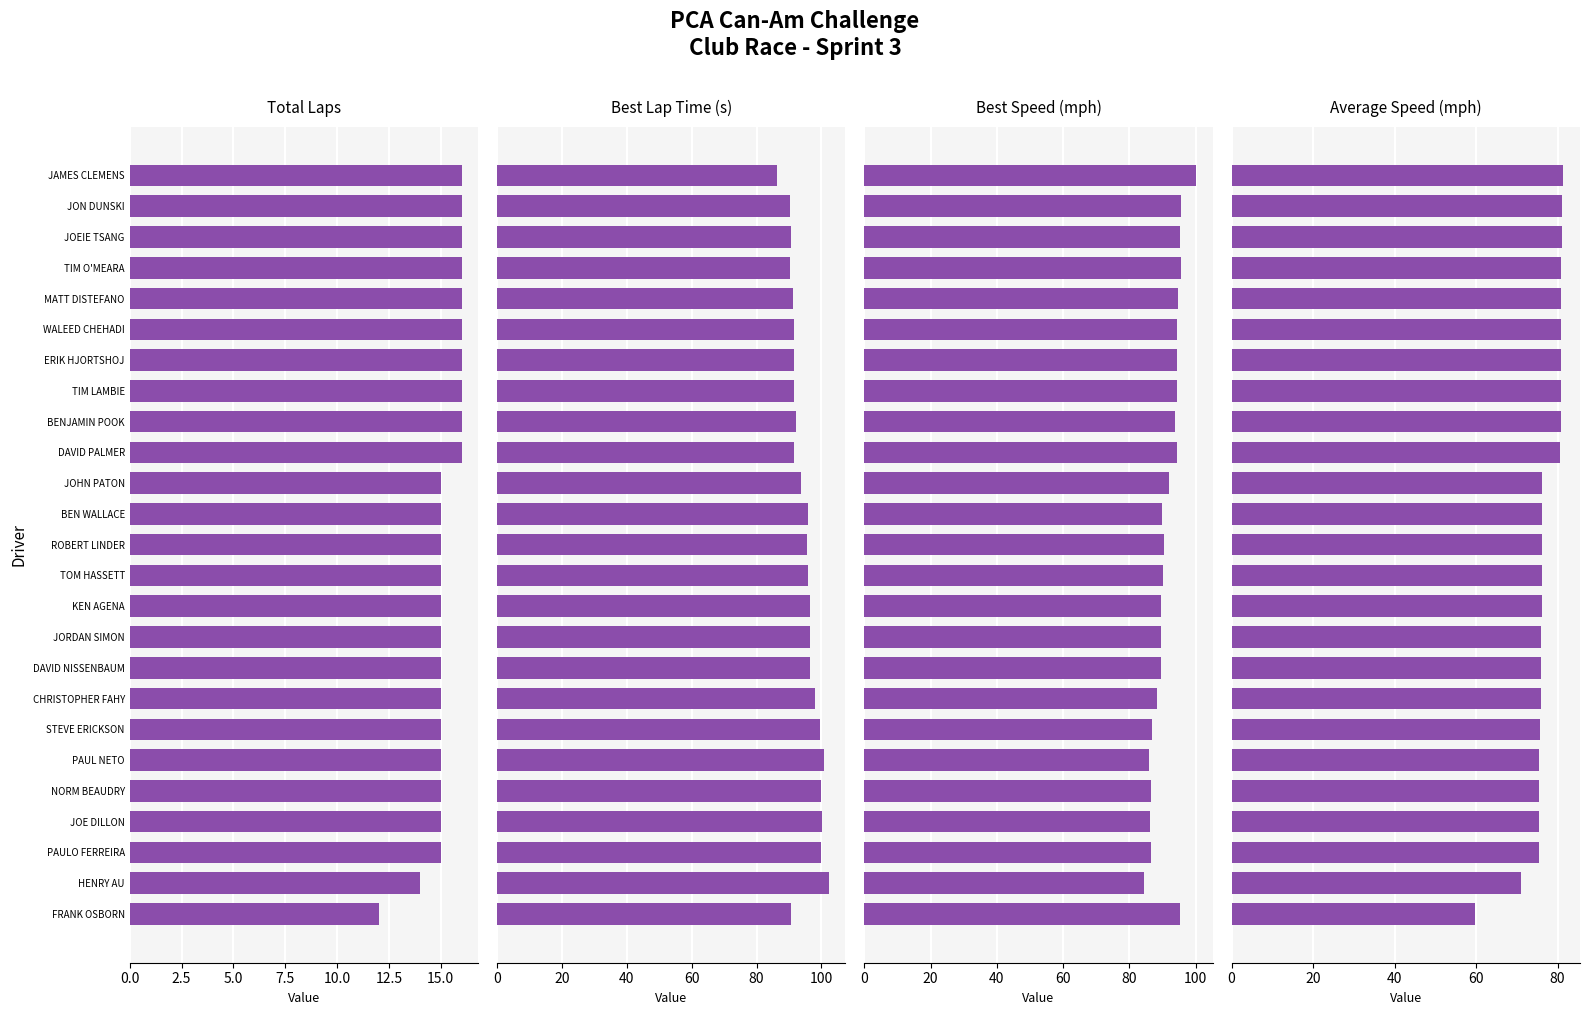

What are all the series names shown in the legend?

Total Laps, Best Lap Time (s), Best Speed (mph), Average Speed (mph)